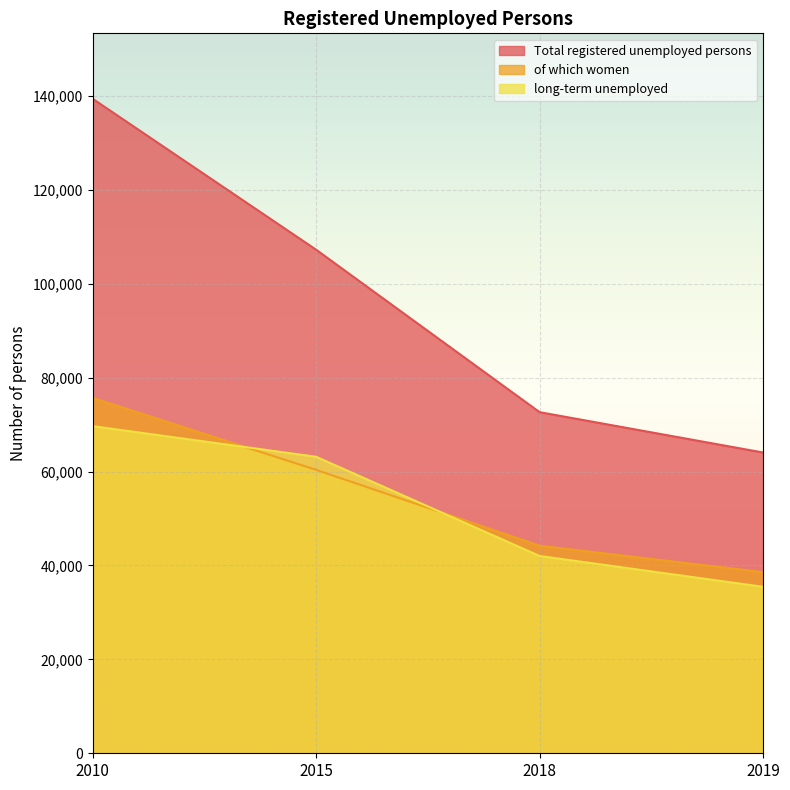

What is the difference between the Total registered unemployed persons values at 2010 and 2015?

32146